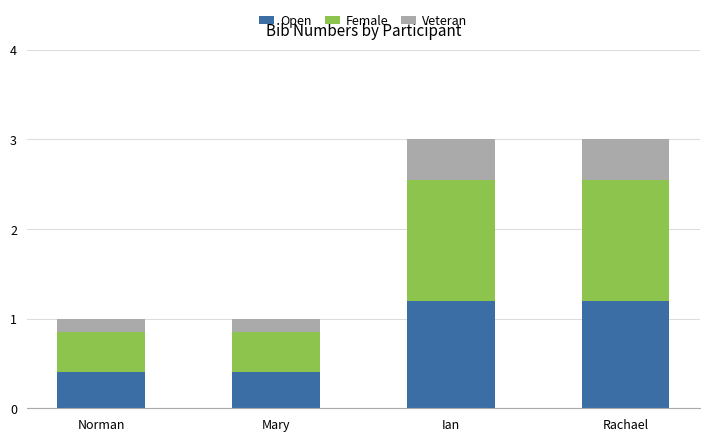

What is the total value across all series at Norman?

1.0